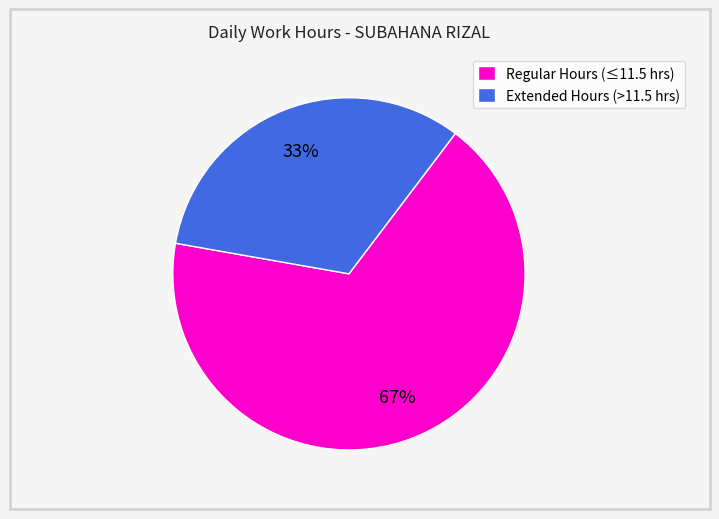

What percentage is the Regular Hours (≤11.5 hrs) slice, to the nearest percent?

67%